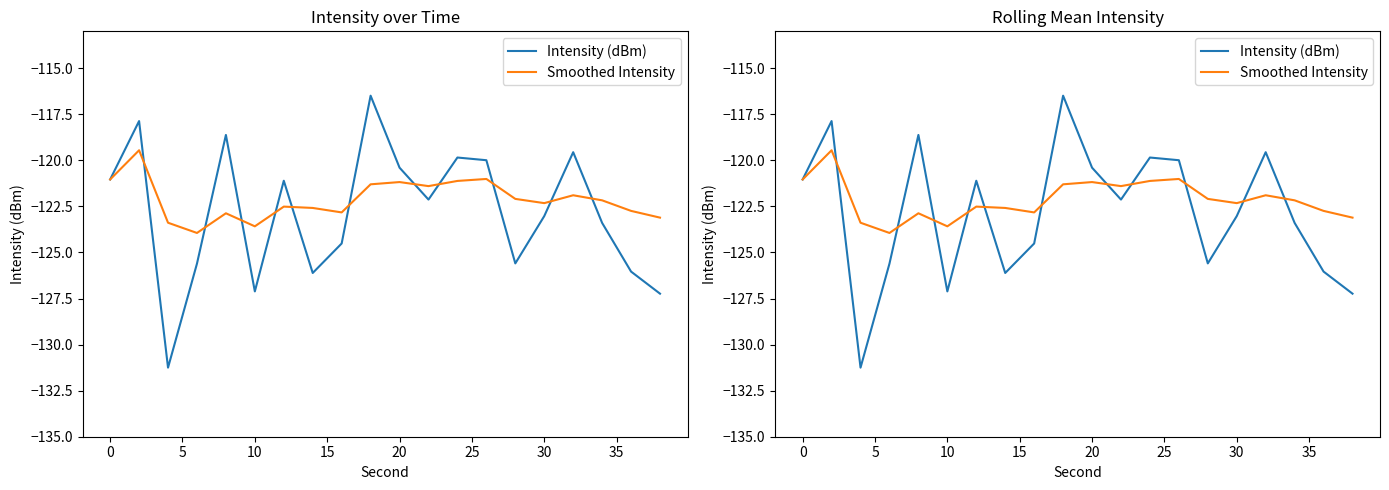

How many series are shown in this chart?

2